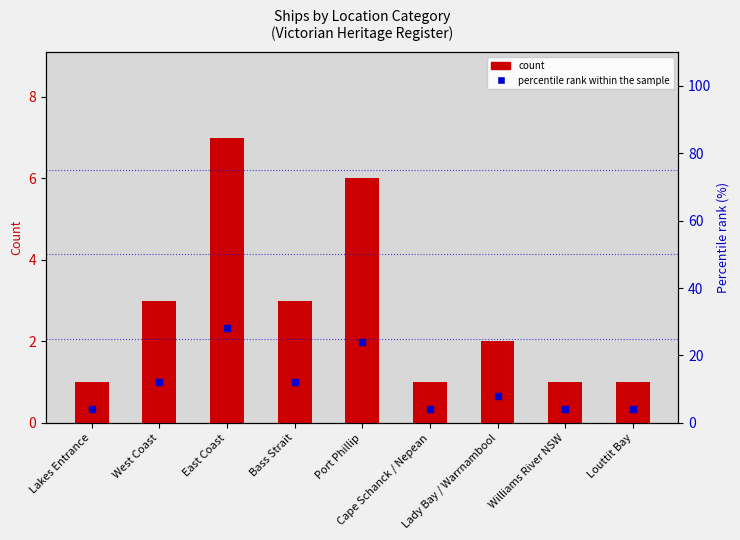

Is it true that percentile rank within the sample equals 2.7 at Williams River NSW?

False